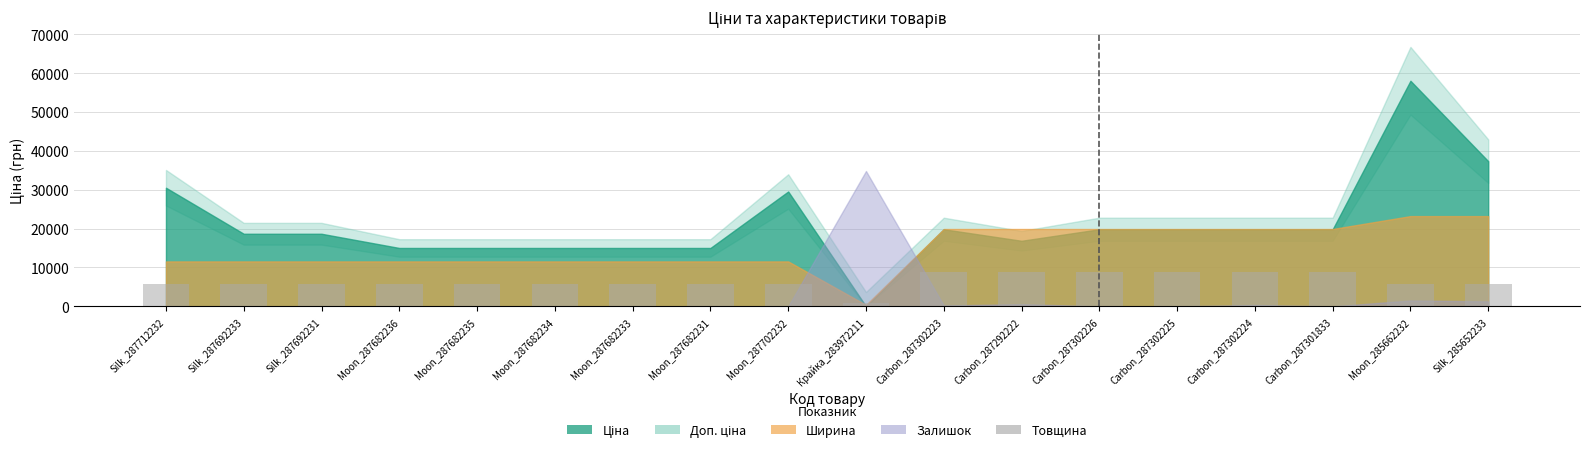

Which category has the lowest value across all series?

Крайка_283972211